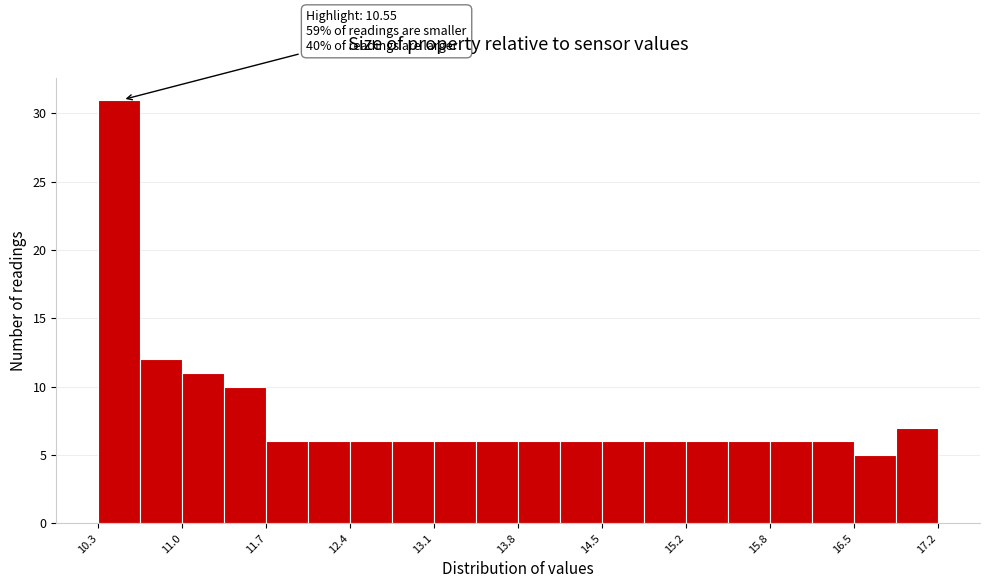

Around what value on the x-axis is the tallest bar? Give the approximate position of its centre, as read against the axis.

10.5